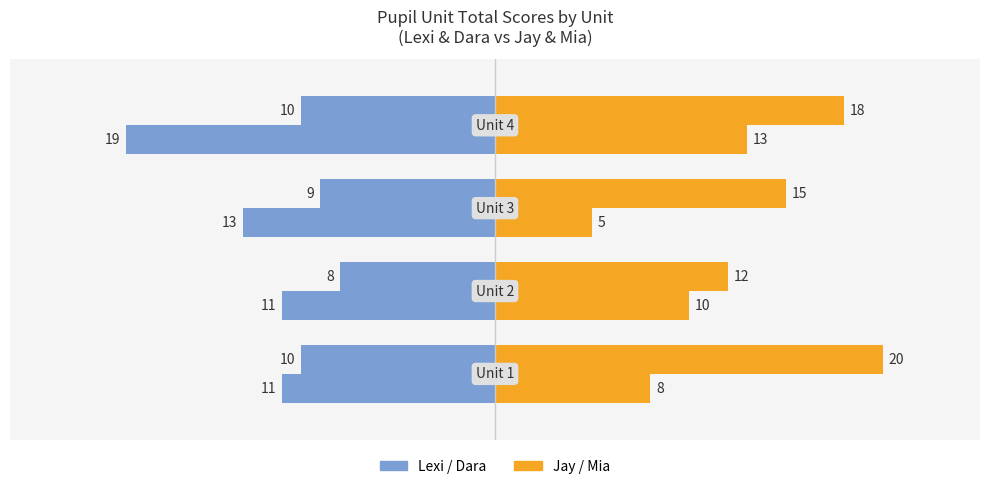

How many data points does each series have?

4